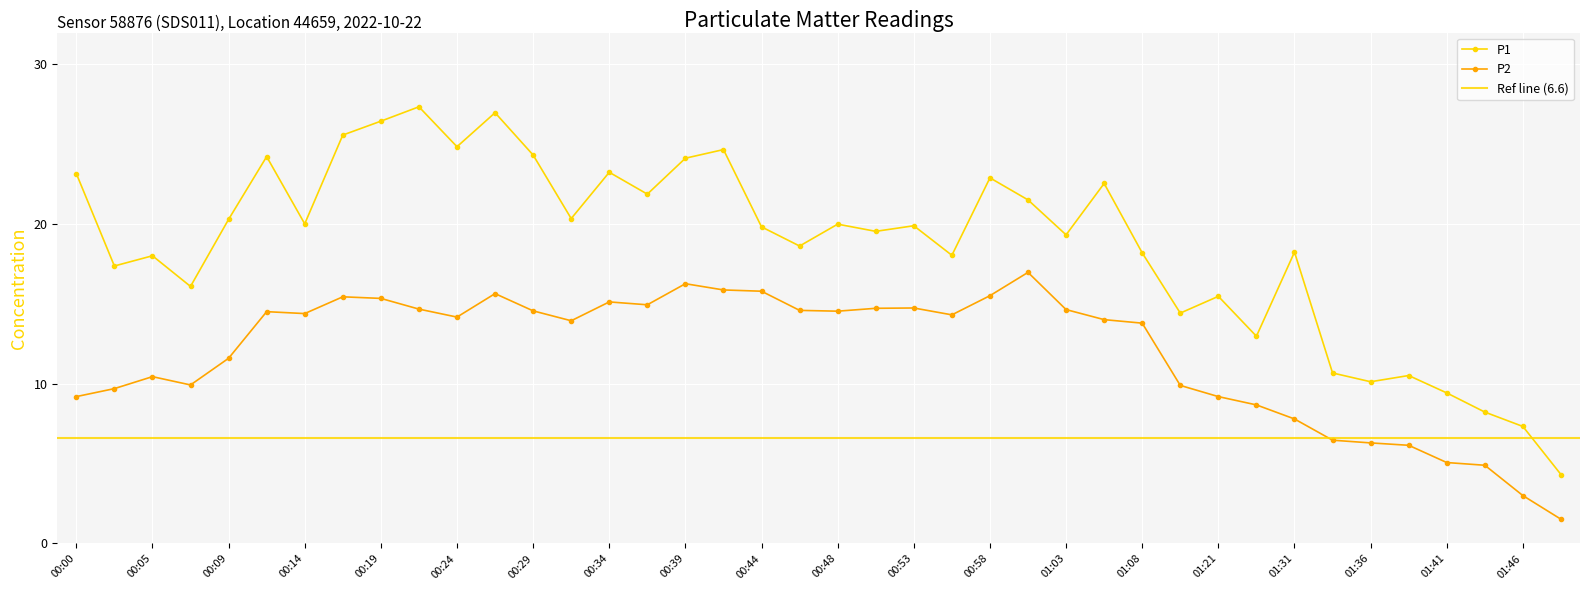

At how many categories does at least one series exceed 26?

3